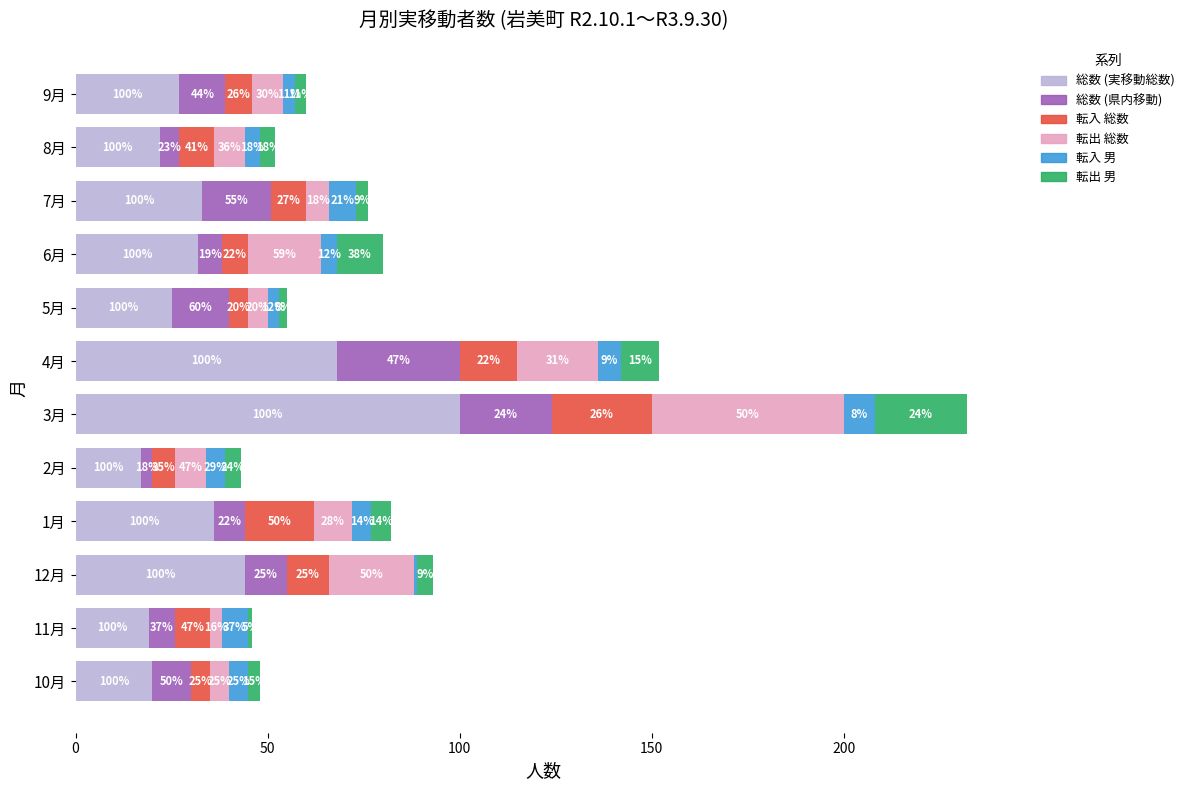

What are all the series names shown in the legend?

総数 (実移動総数), 総数 (県内移動), 転入 総数, 転出 総数, 転入 男, 転出 男